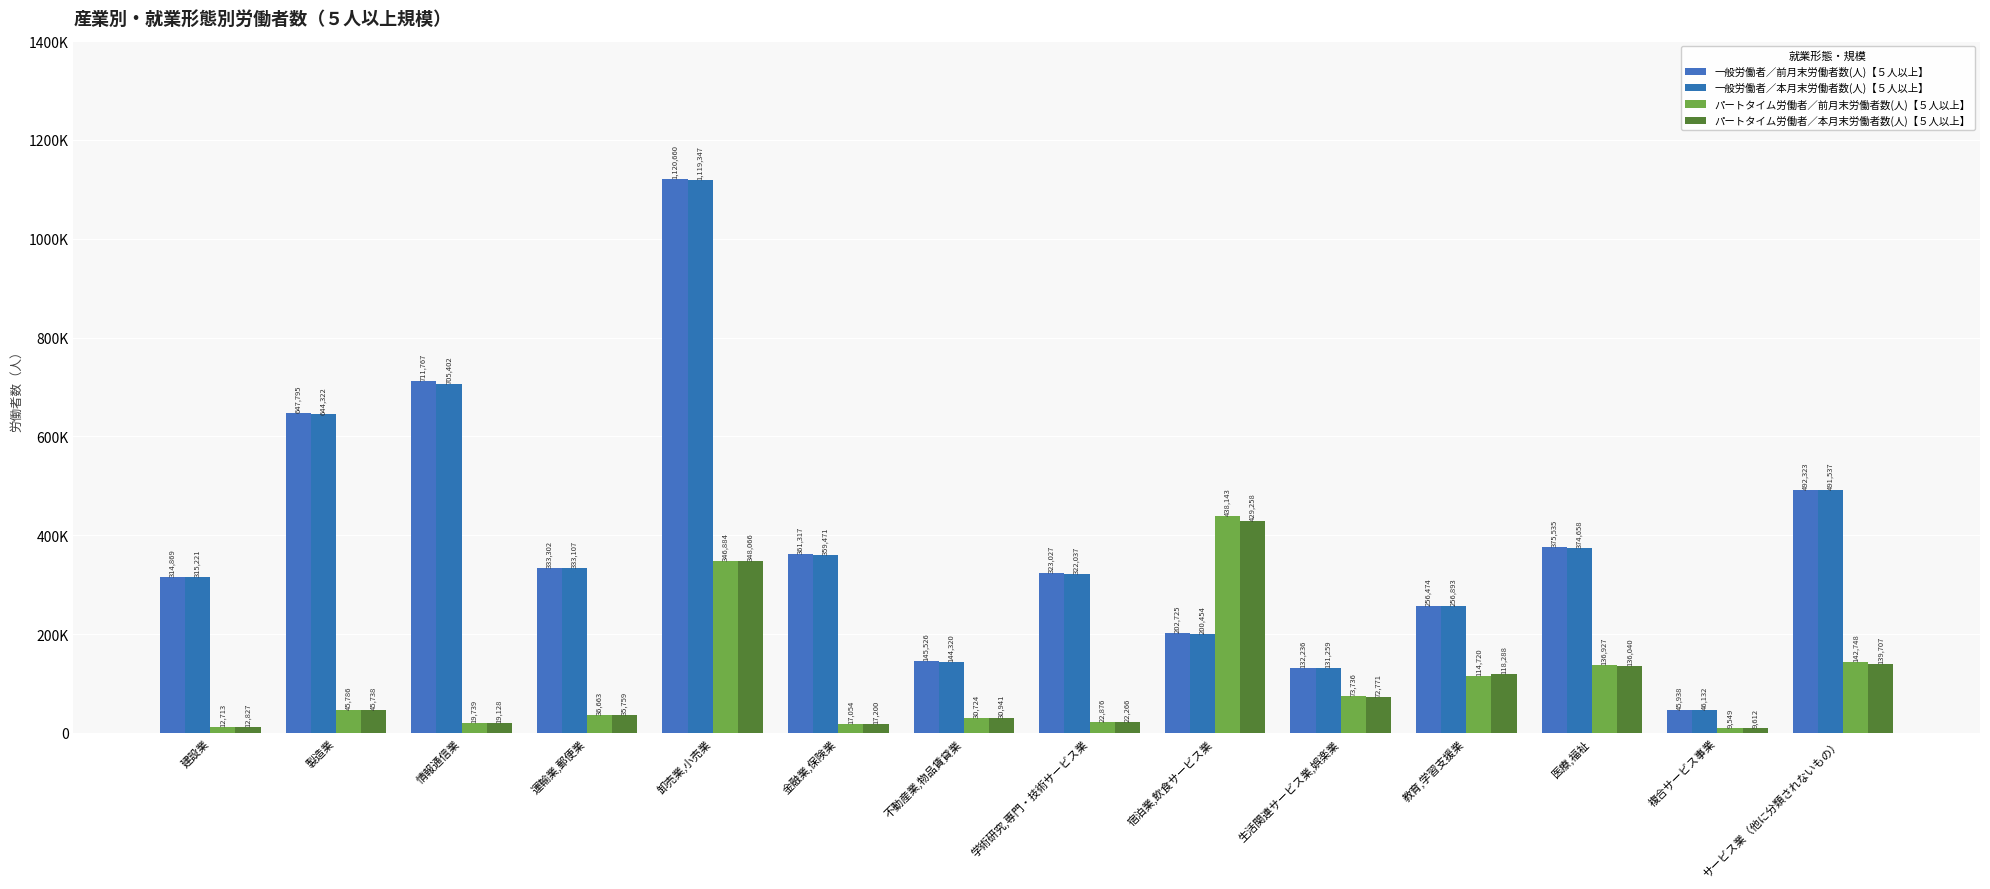

Which series changed the most between 学術研究,専門・技術サービス業 and サービス業（他に分類されないもの）?

一般労働者／本月末労働者数(人)【５人以上】